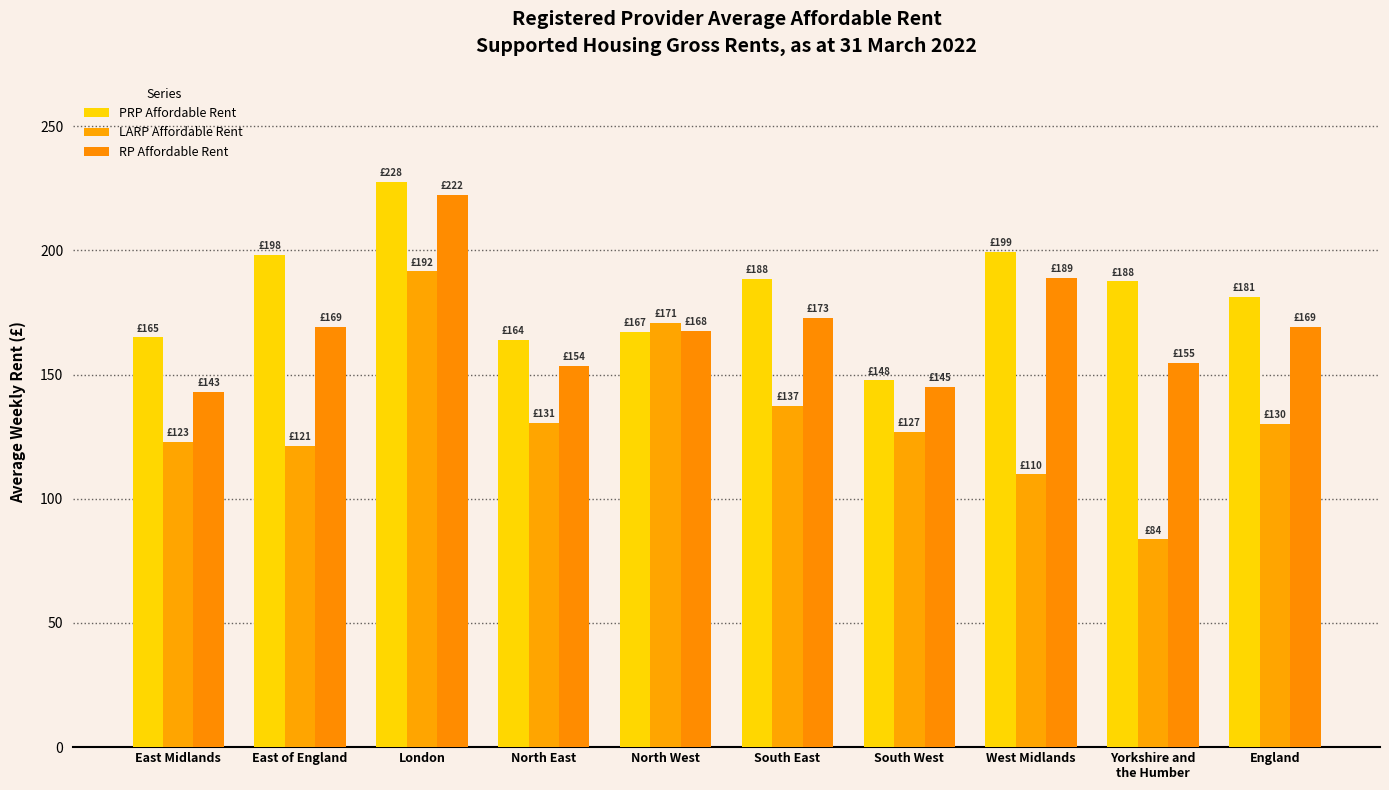

Rank the categories by LARP Affordable Rent value from lowest to highest.

Yorkshire and
the Humber, West Midlands, East of England, East Midlands, South West, England, North East, South East, North West, London